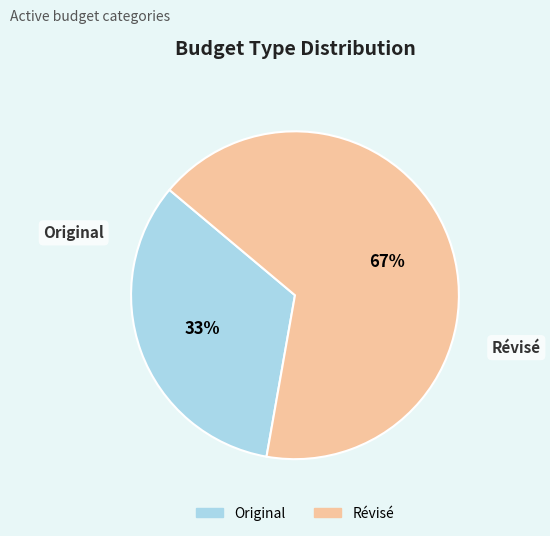

Do Original and Révisé together represent more than half of the pie?

Yes